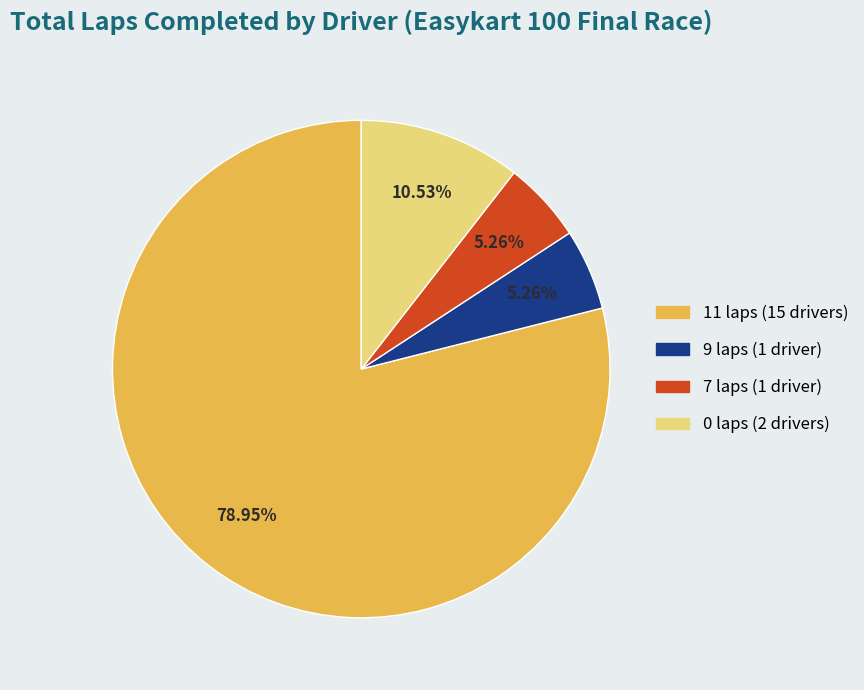

What is the ratio of the value at 7 laps (1 driver) to the value at 0 laps (2 drivers)?

0.5